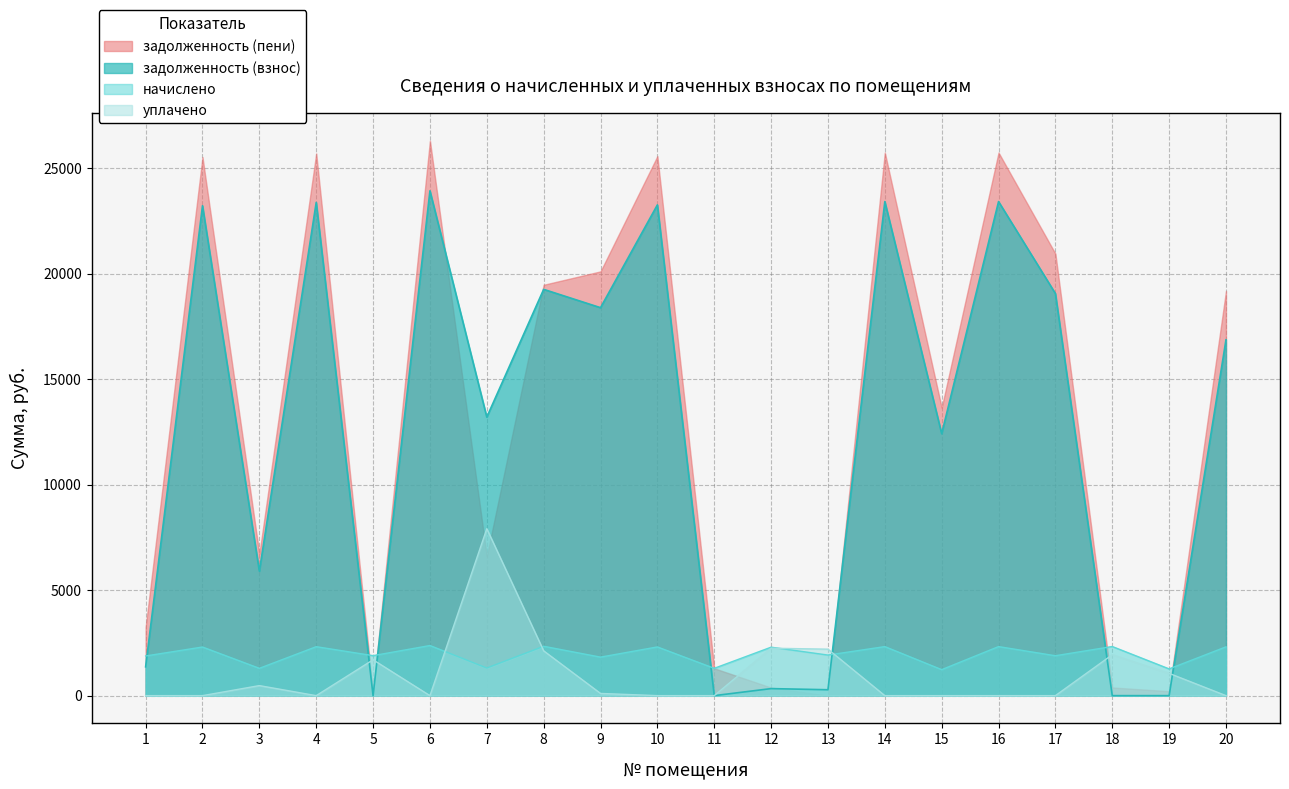

Between 17 and 5, which is larger?

17